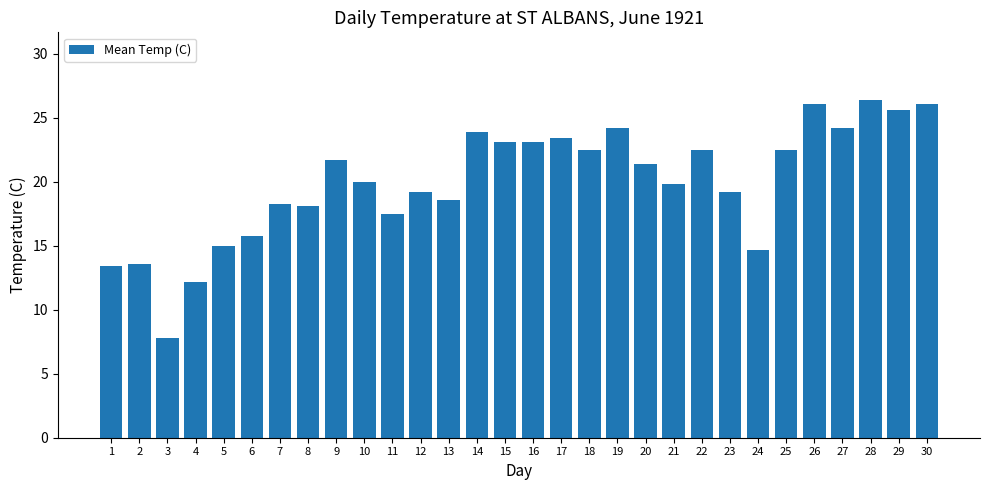

Is it true that the value at 18 is 22.5?

True